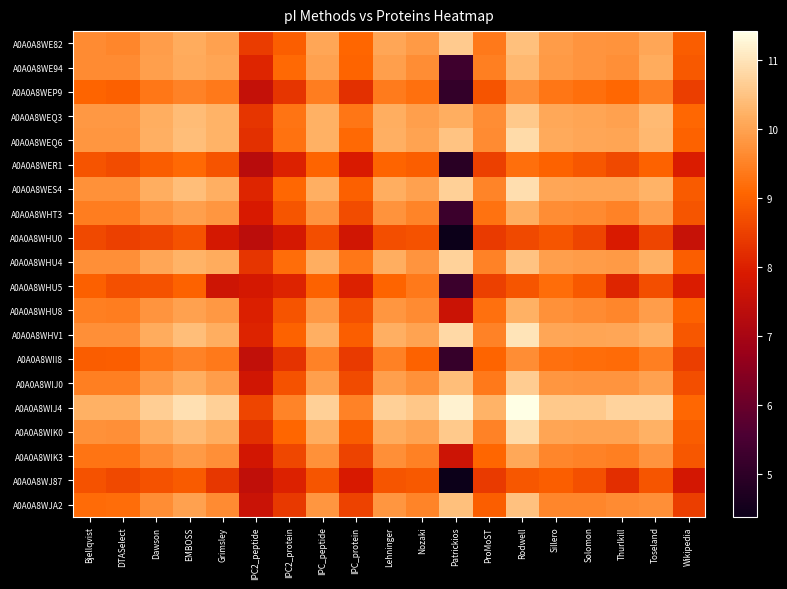

Between IPC2_protein and ProMoST, which is larger?

ProMoST